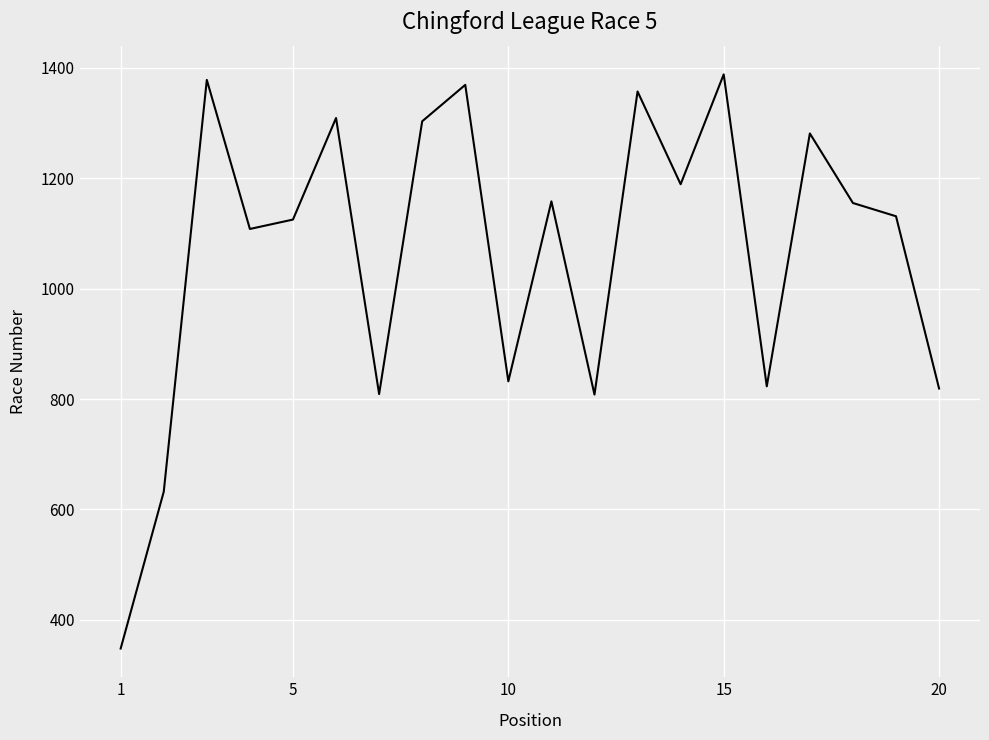

What is the greatest value displayed?

1388